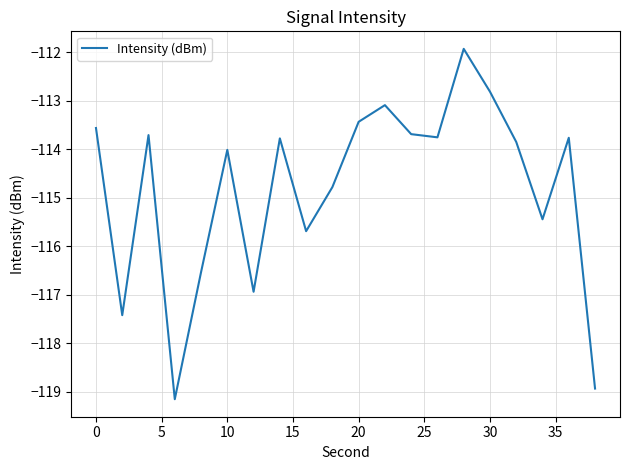

Does the chart display data point markers on the line(s)?

No